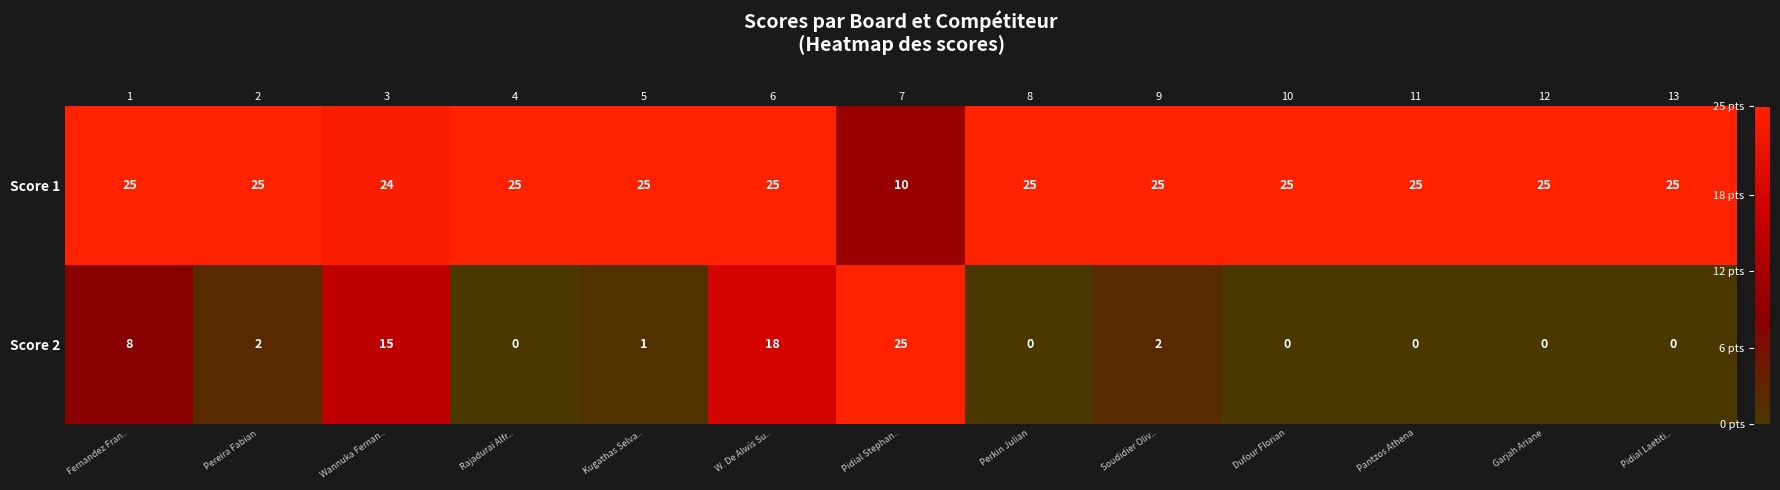

What is the total value across all series at 11?

25